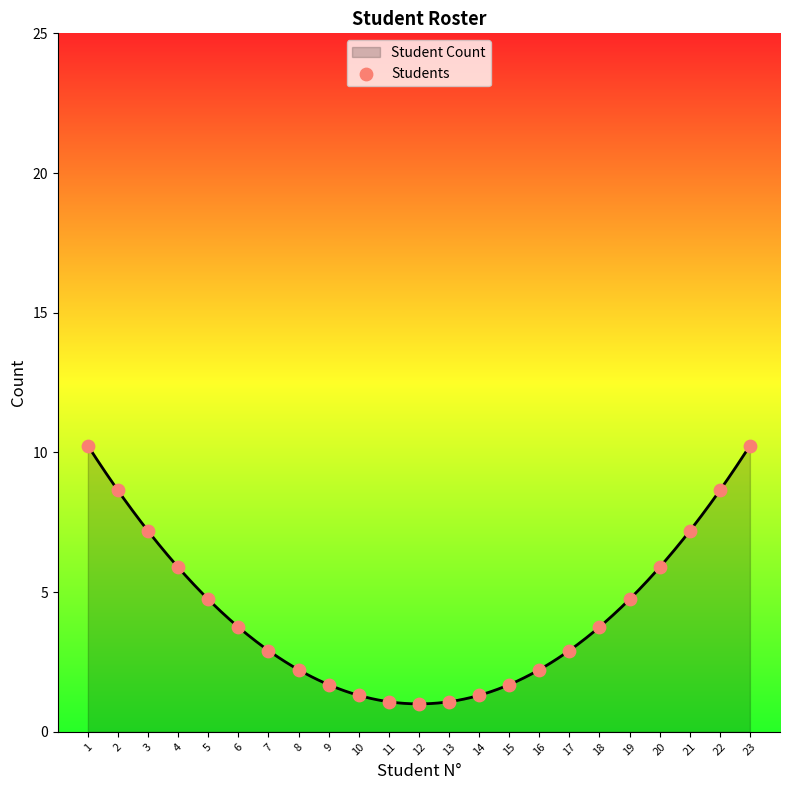

Between 14 and 17, which is larger?

17